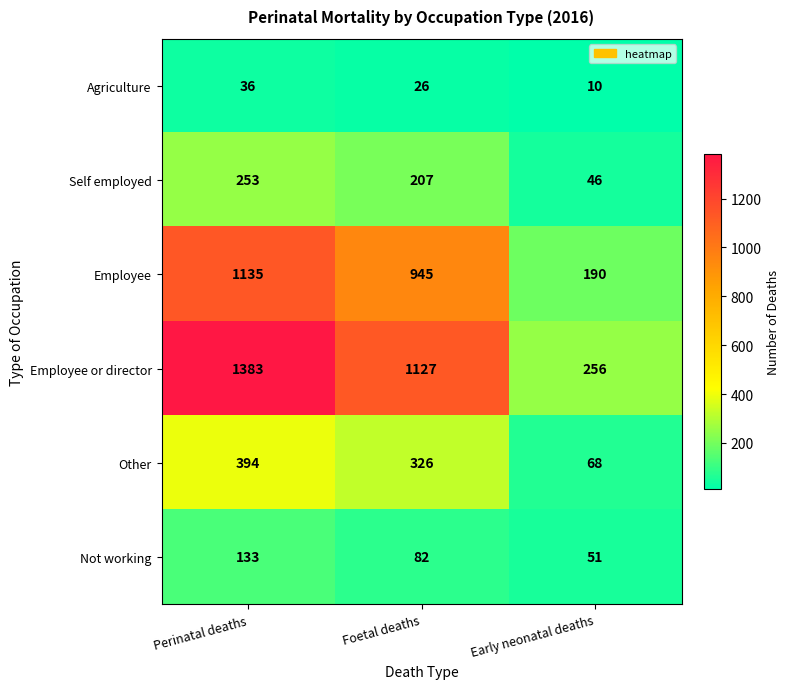

Reading right to left, extract all data points from this chart.

Agriculture: Early neonatal deaths=10	Foetal deaths=26	Perinatal deaths=36
Self employed: Early neonatal deaths=46	Foetal deaths=207	Perinatal deaths=253
Employee: Early neonatal deaths=190	Foetal deaths=945	Perinatal deaths=1135
Employee or director: Early neonatal deaths=256	Foetal deaths=1127	Perinatal deaths=1383
Other: Early neonatal deaths=68	Foetal deaths=326	Perinatal deaths=394
Not working: Early neonatal deaths=51	Foetal deaths=82	Perinatal deaths=133